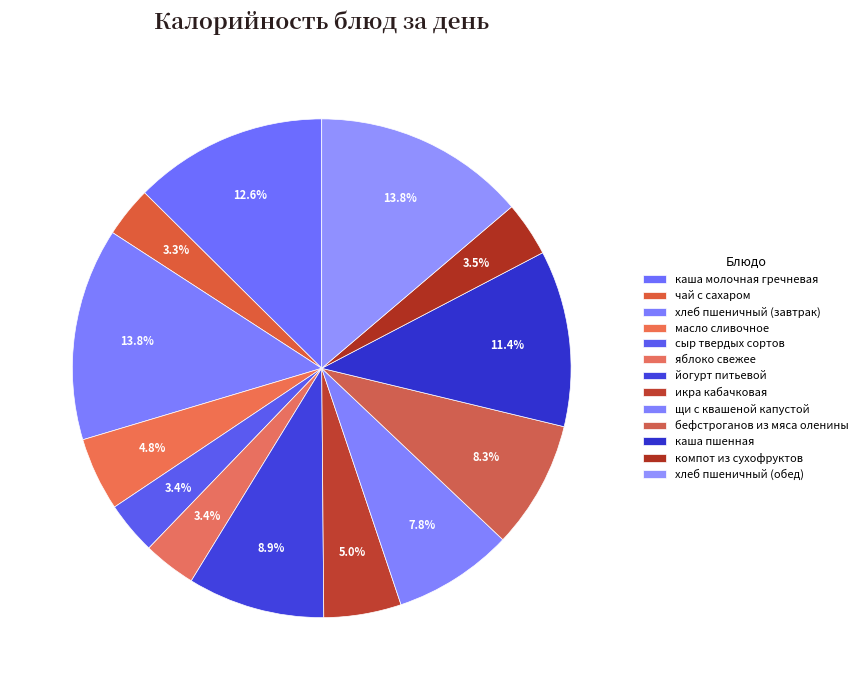

Does каша молочная гречневая account for over 50% of the chart?

No